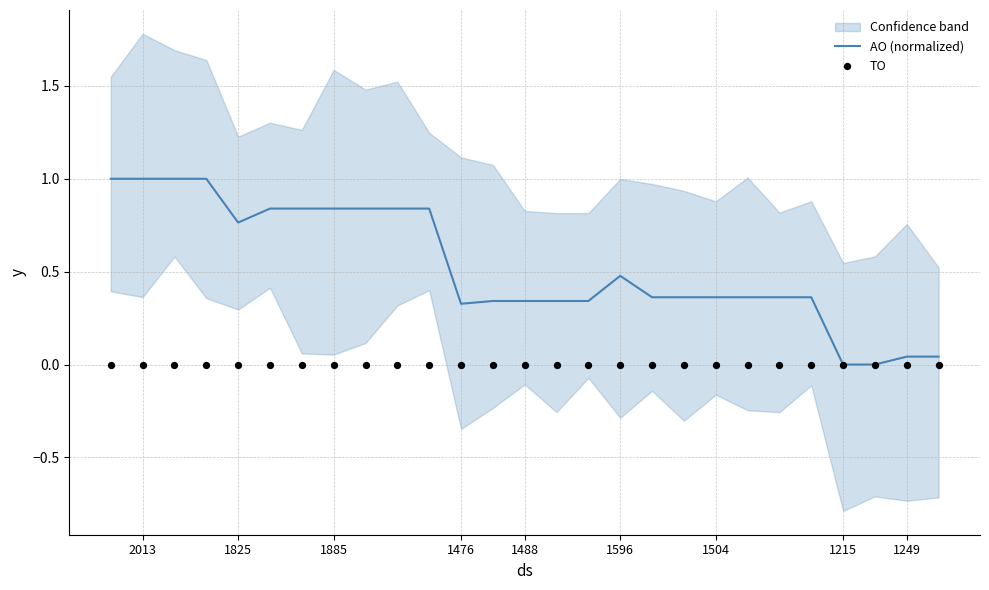

At how many categories does at least one series exceed 0?

25